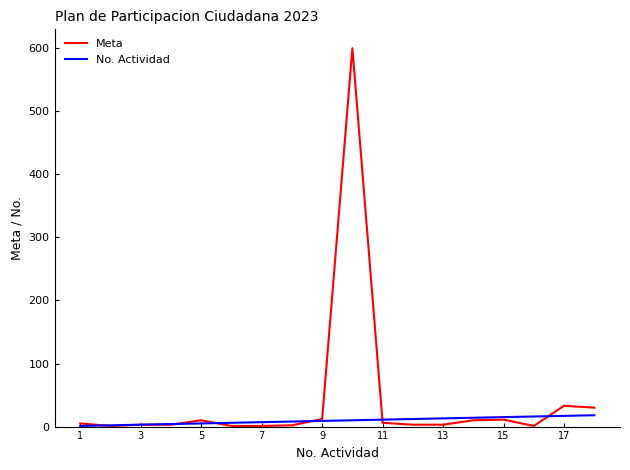

List the series in order of their overall mean, lowest first.

No. Actividad, Meta